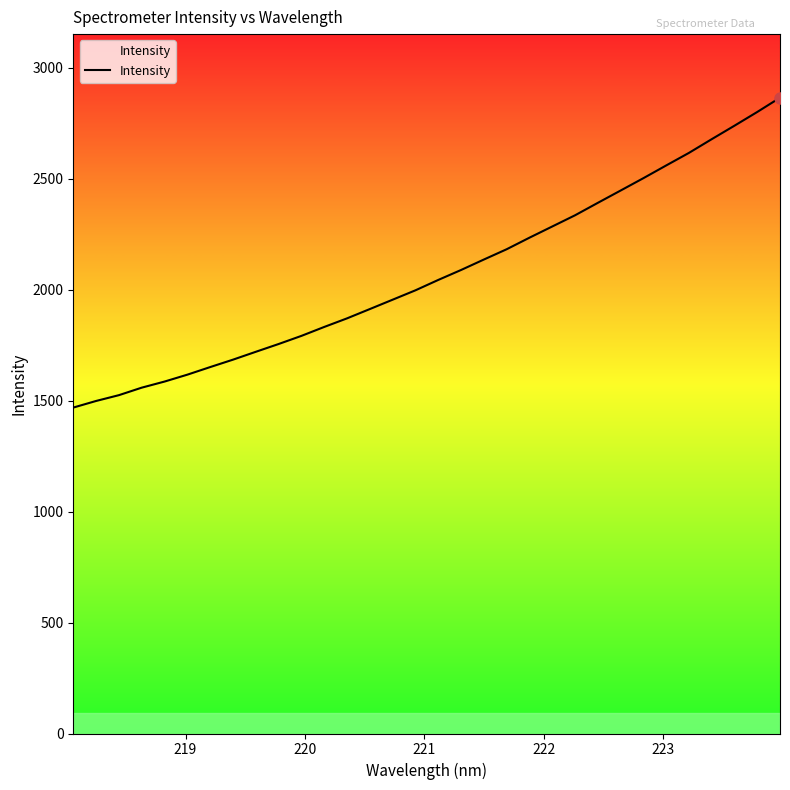

What is the smallest value displayed?

1468.5